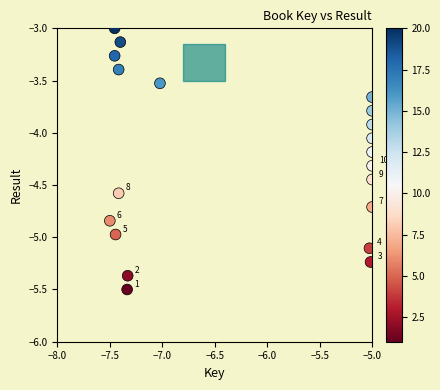

What is the range of Y values (max minus min)?

2.5